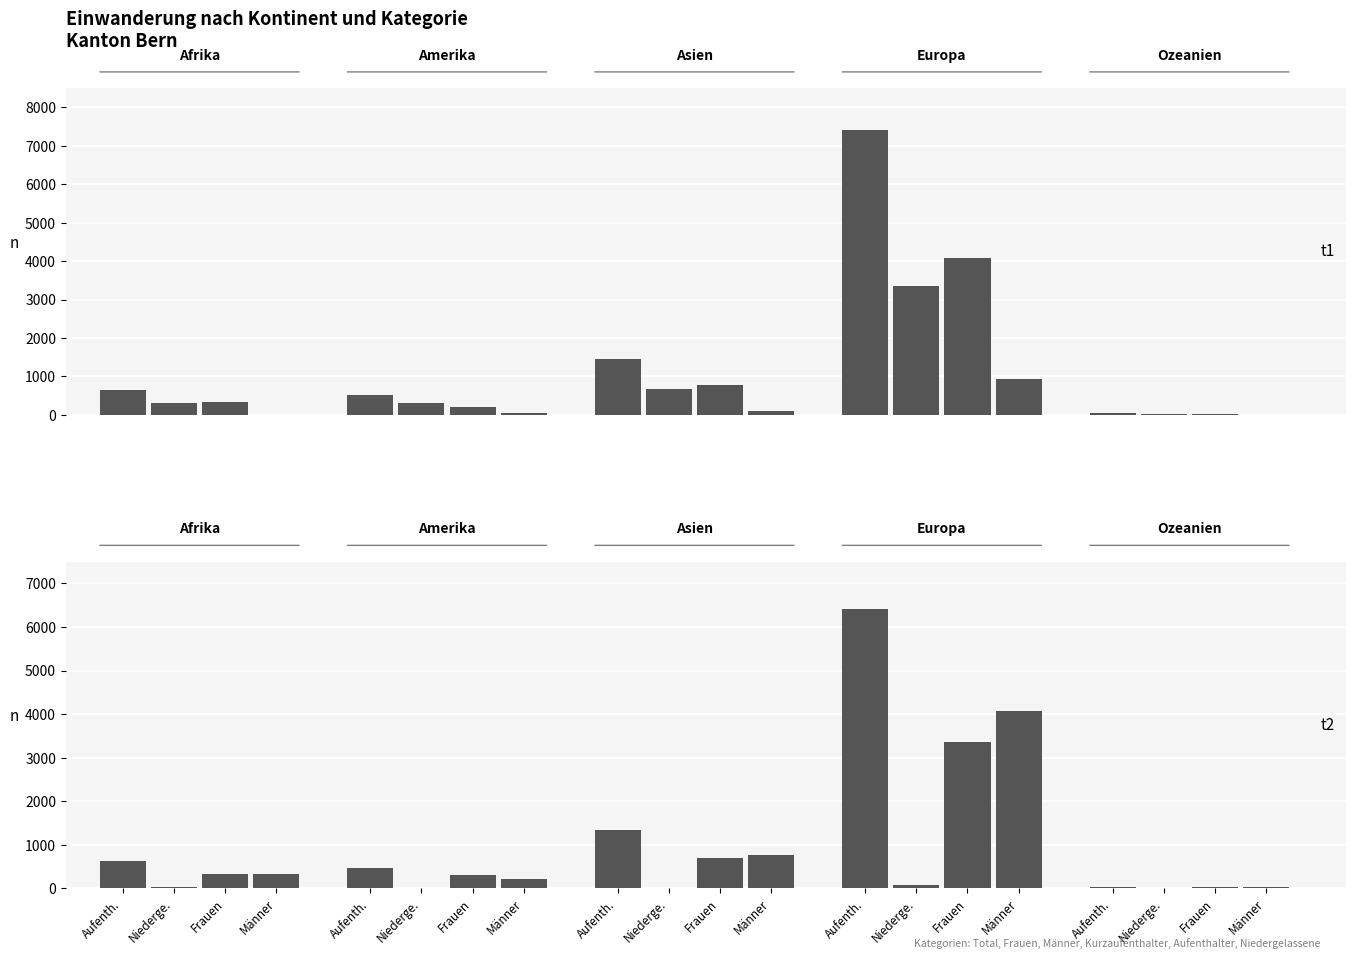

What is the value of the Kurzaufenthalter_Total bar at the 3rd from the left?

90